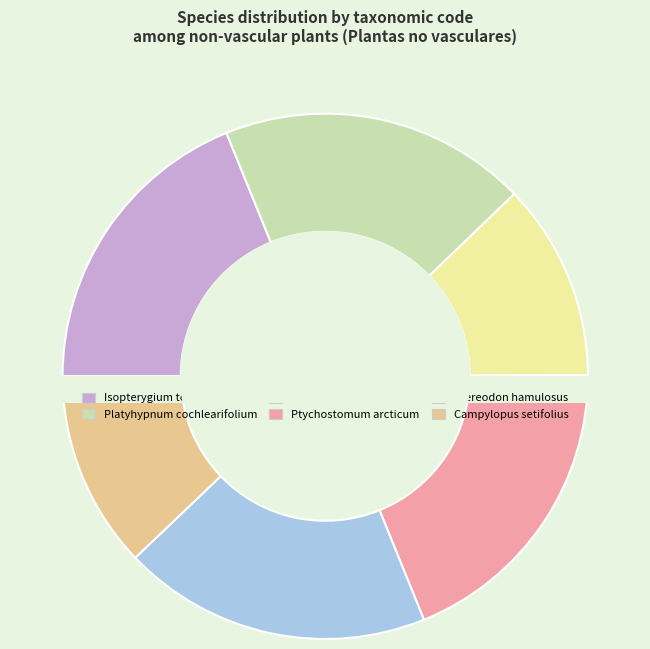

Rank the categories by value from lowest to highest.

Campylopus setifolius, Ptychomitrium incurvum, Isopterygium tenerum, Platyhypnum cochlearifolium, Ptychostomum arcticum, Stereodon hamulosus